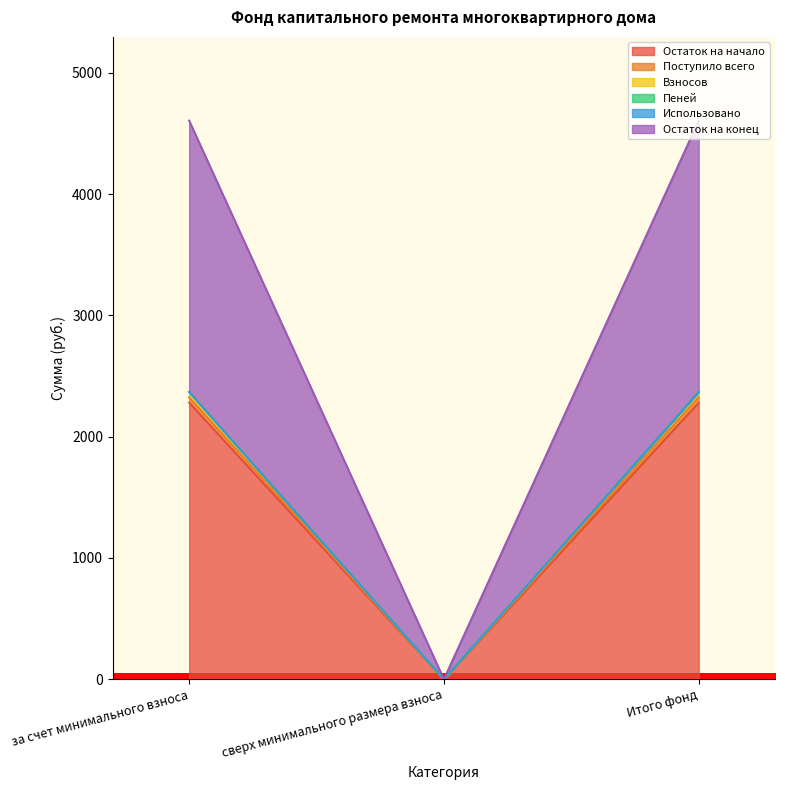

What is the label of the 3rd point from the left?

Итого фонд